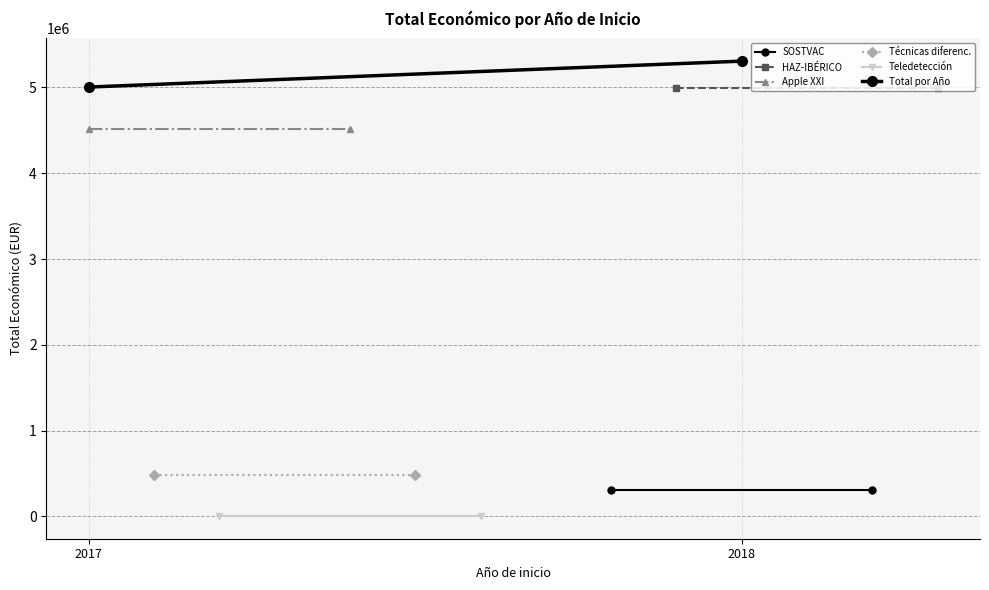

What are all the series names shown in the legend?

SOSTVAC, HAZ-IBÉRICO, Apple XXI, Técnicas diferenc., Teledetección, Total por Año